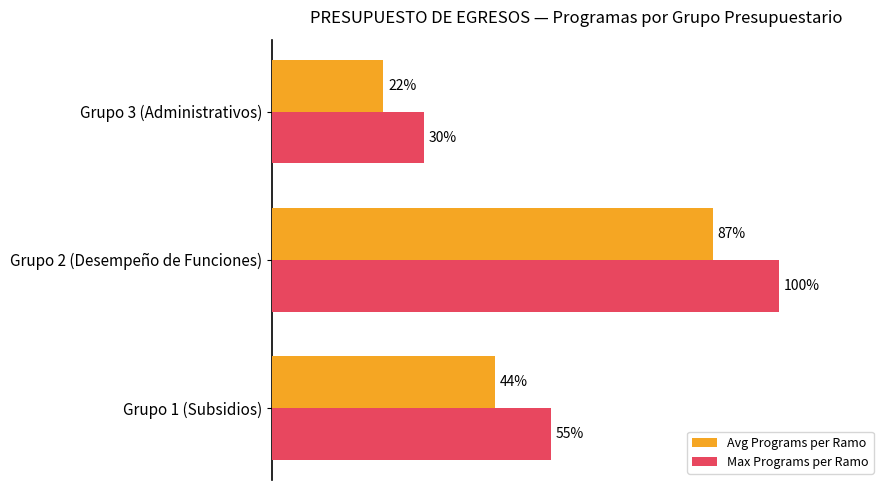

Which label corresponds to the largest value in the chart?

Grupo 2 (Desempeño de Funciones)